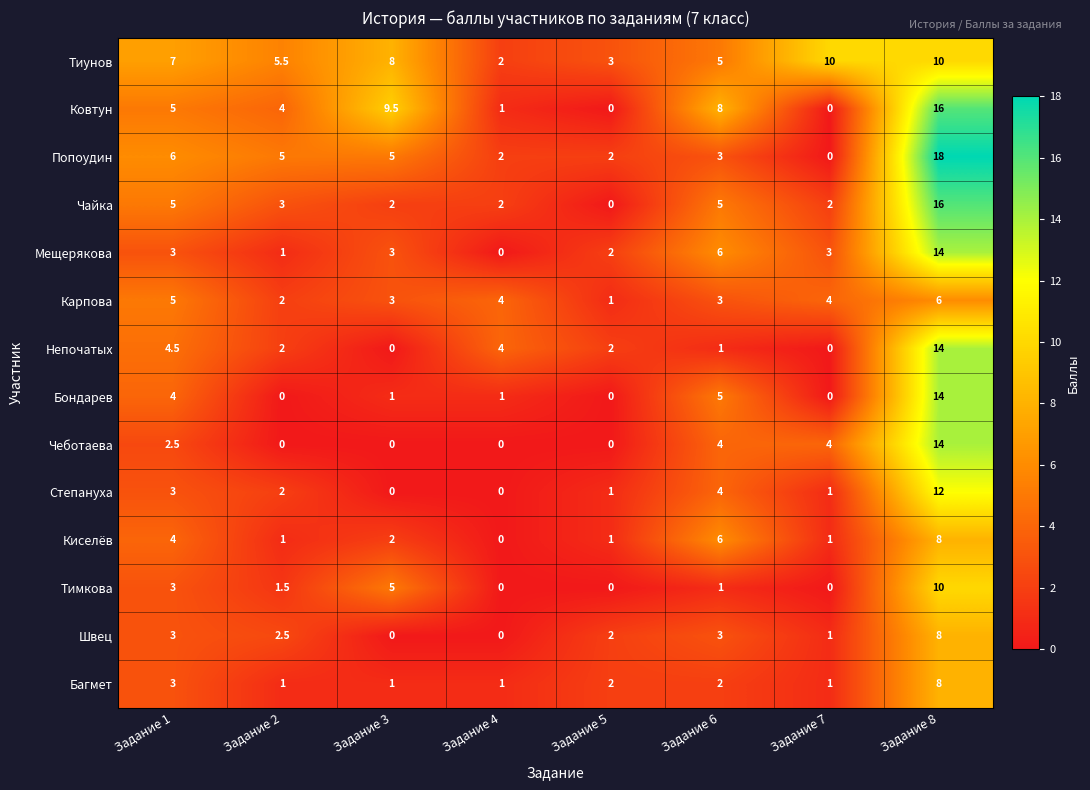

Which series has the largest total across all categories?

Тиунов